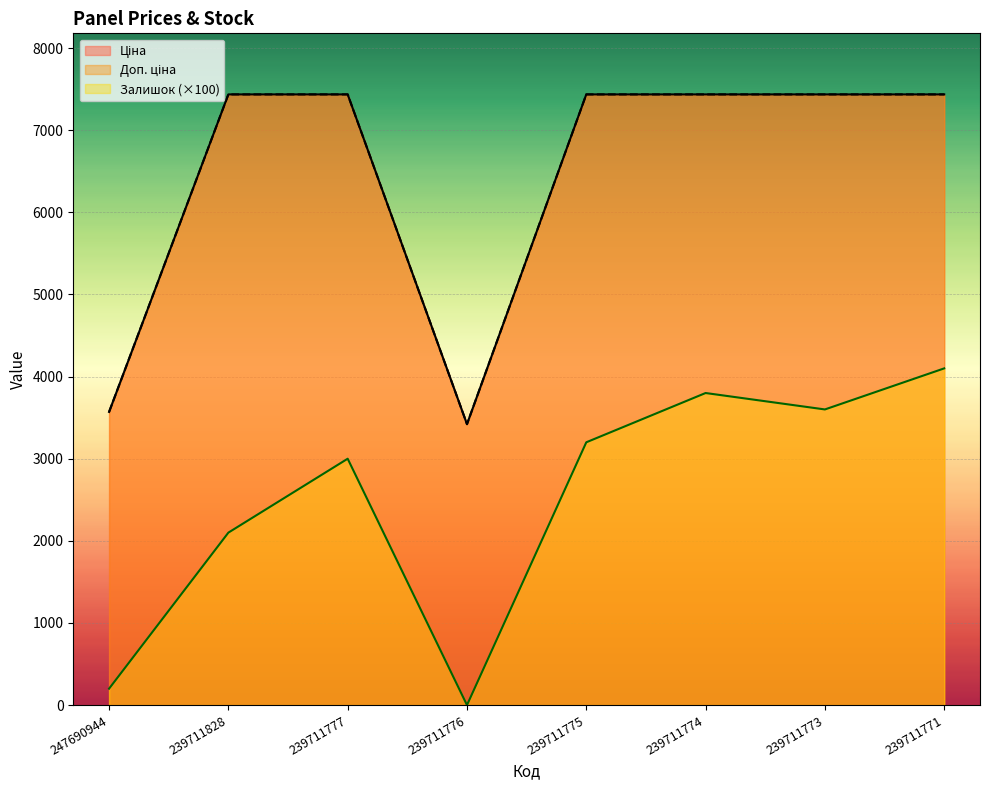

What is the sum of all Доп. ціна values?

51607.5